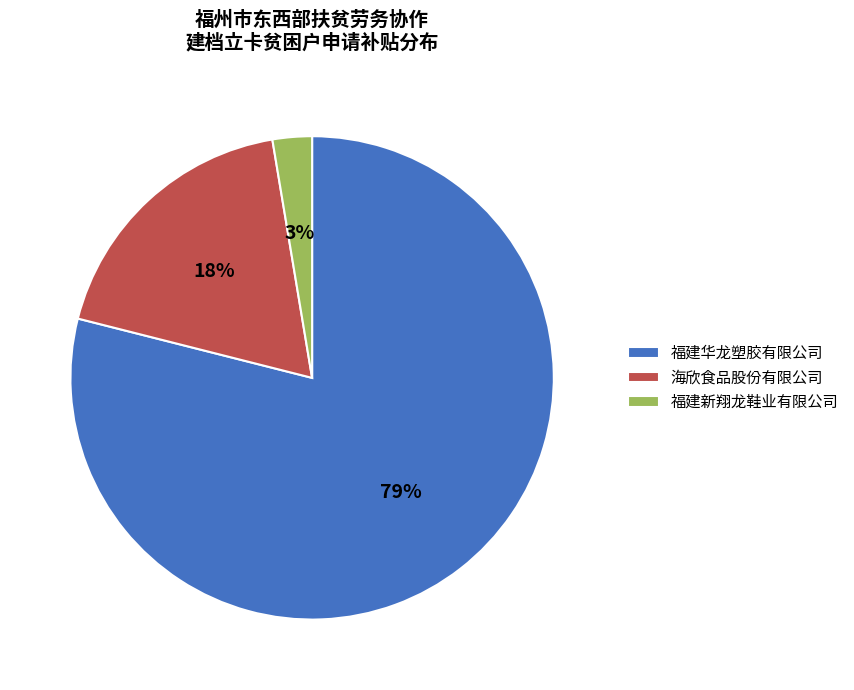

How many segments does this pie chart have?

3